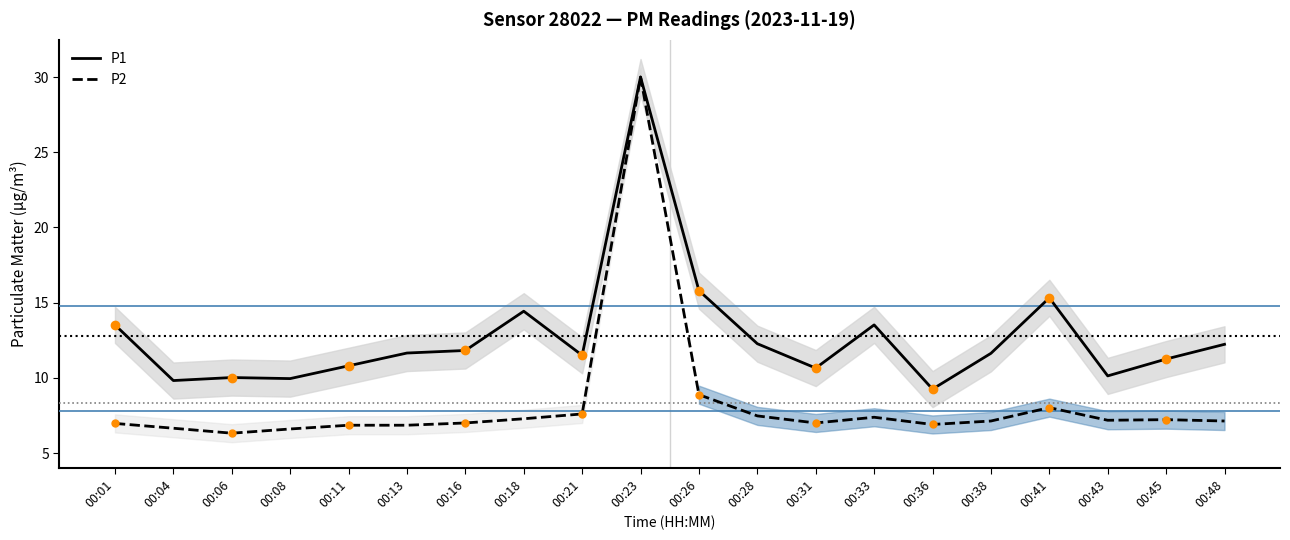

How many data points does each series have?

20